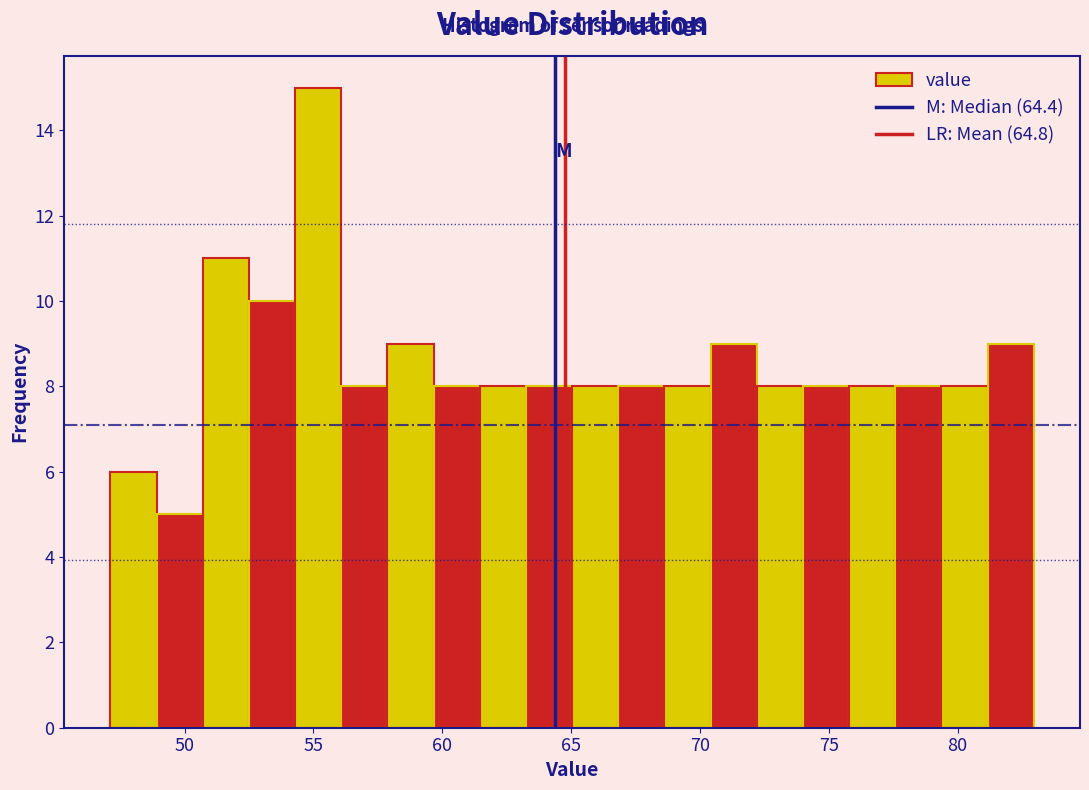

Around what value on the x-axis is the tallest bar? Give the approximate position of its centre, as read against the axis.

55.0